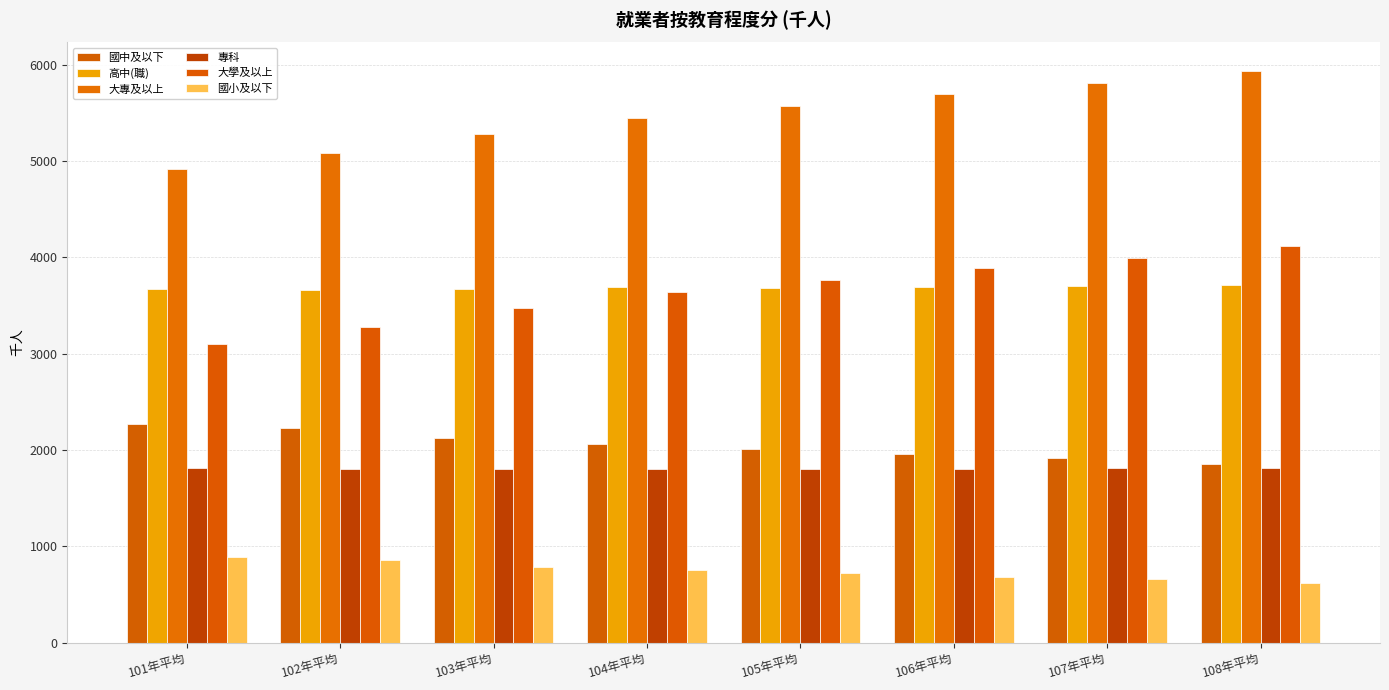

How many bars are there in total?

48